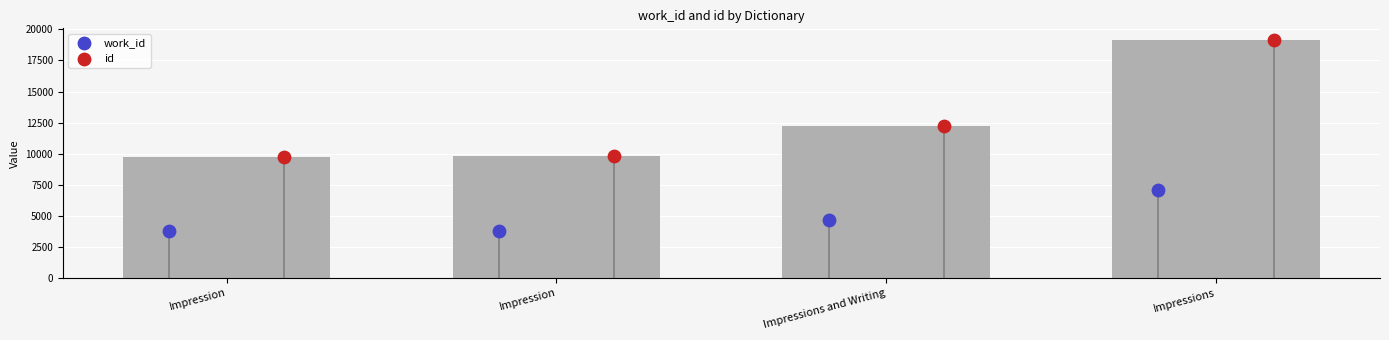

What are all the series names shown in the legend?

work_id, id